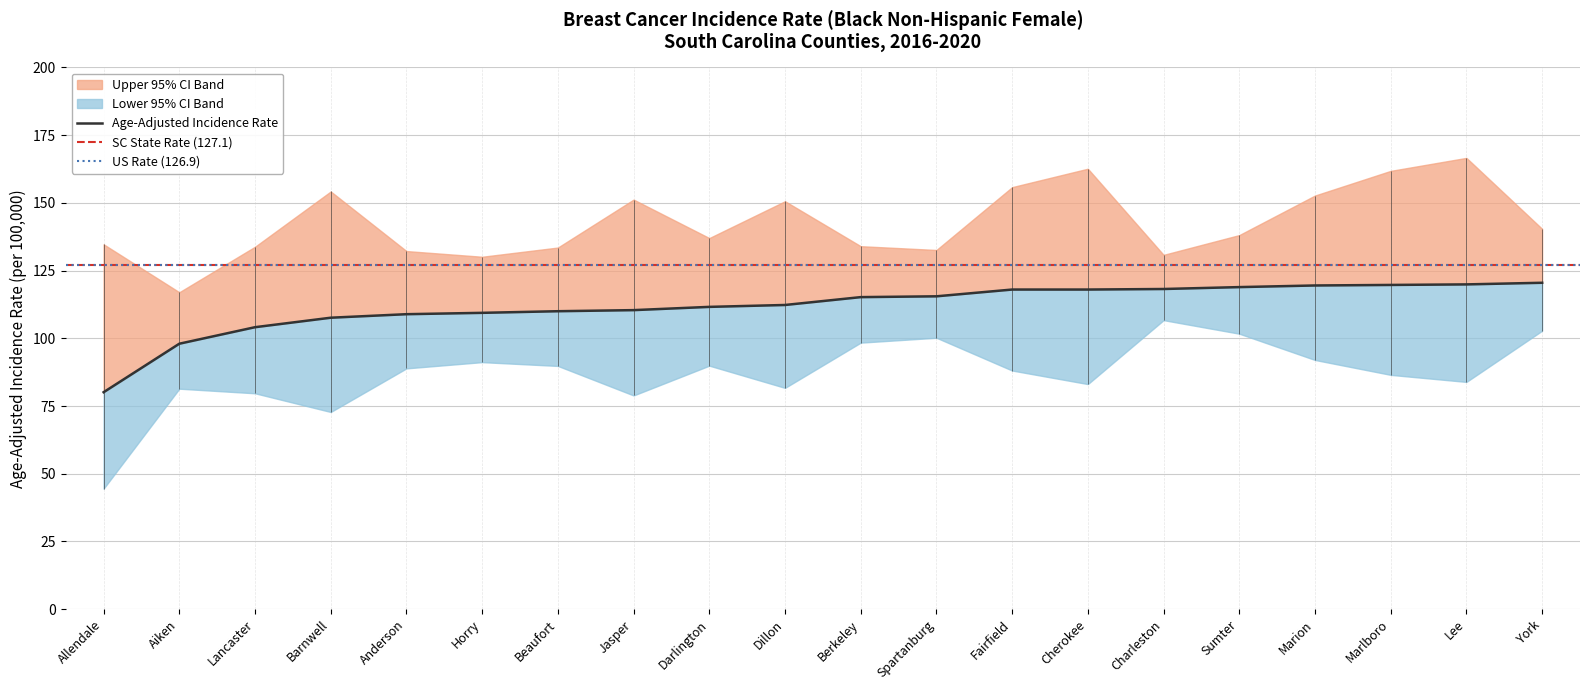

What is the smallest value displayed?

44.5